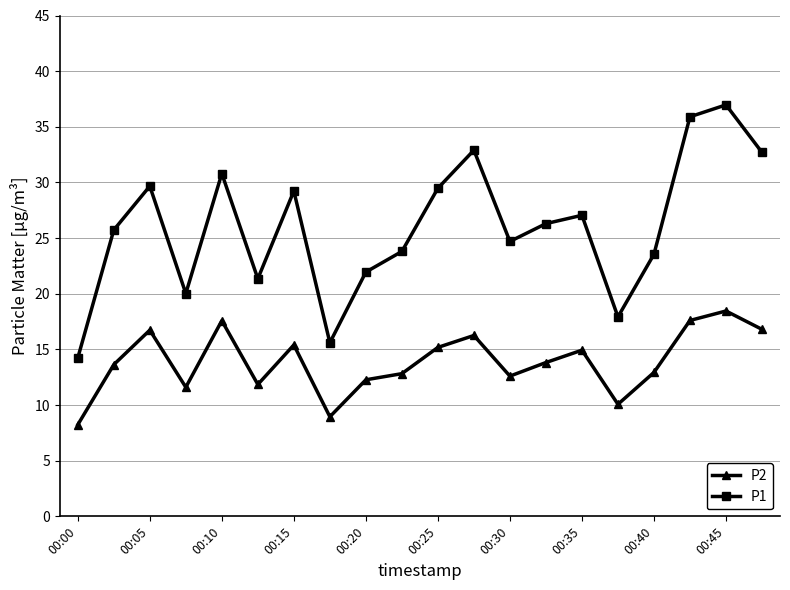

True or false: P1 and P2 intersect in this chart.

False